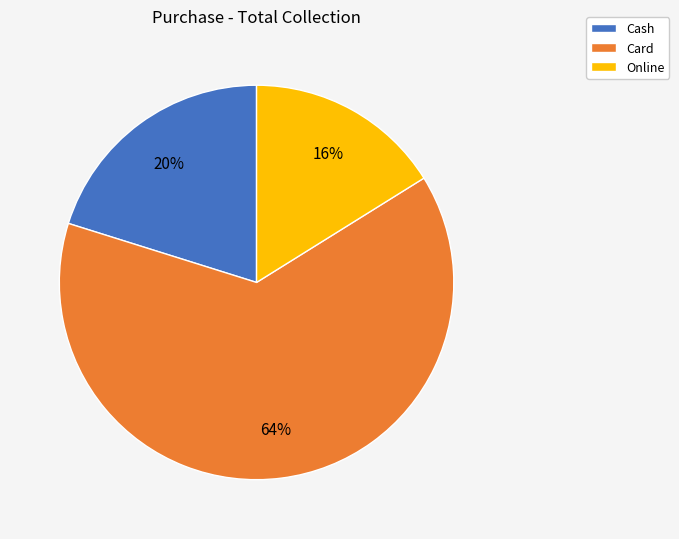

Is the sum of Online and Cash greater than half?

No